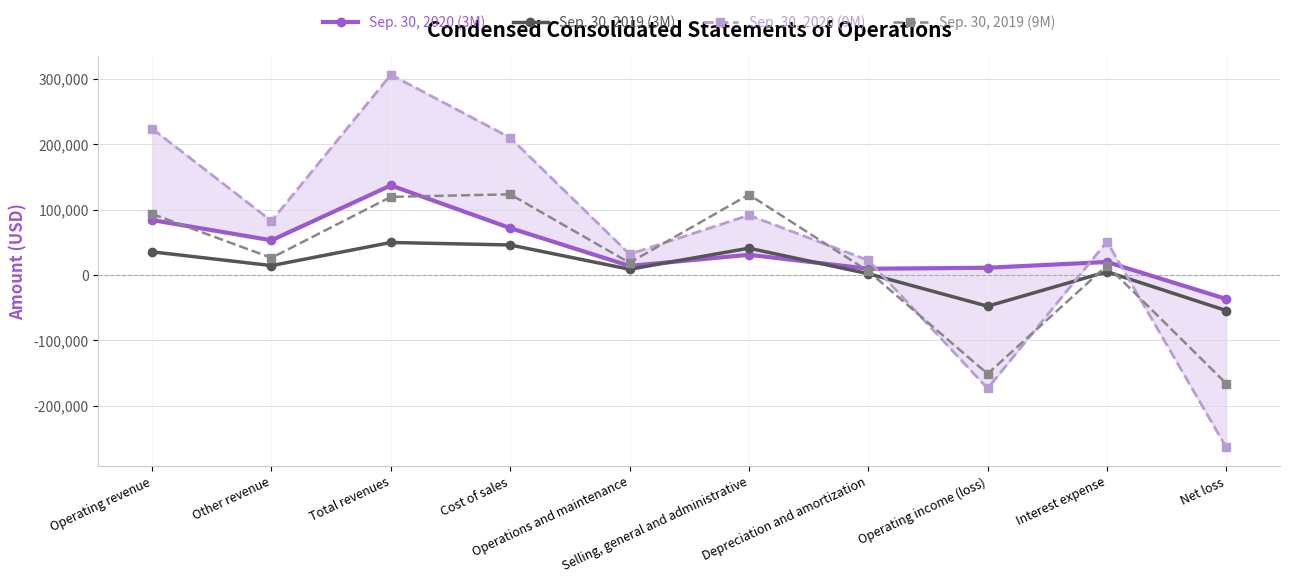

After their last crossing, which series has the higher values: Sep. 30, 2020 (9M) or Sep. 30, 2019 (3M)?

Sep. 30, 2019 (3M)